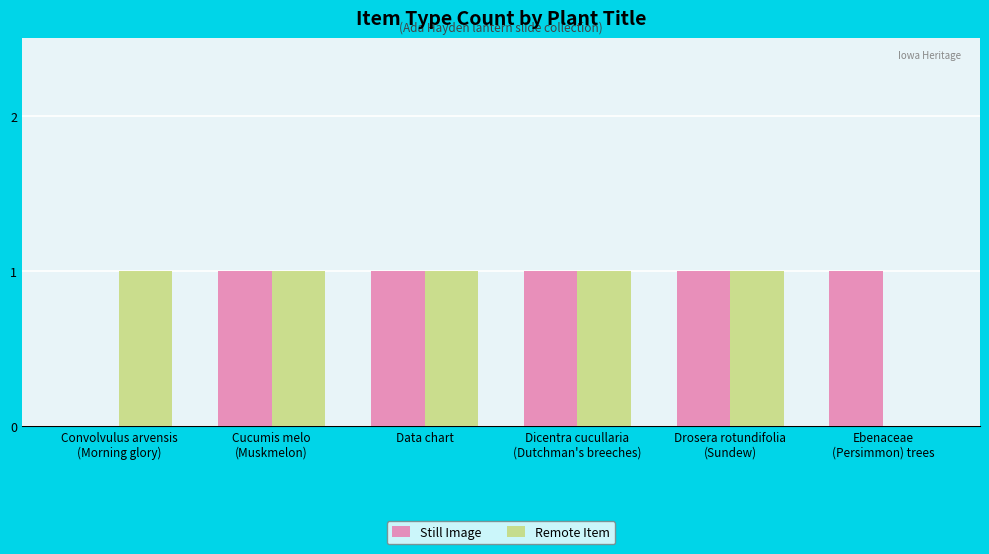

At which label is Still Image closest to 0?

Convolvulus arvensis
(Morning glory)